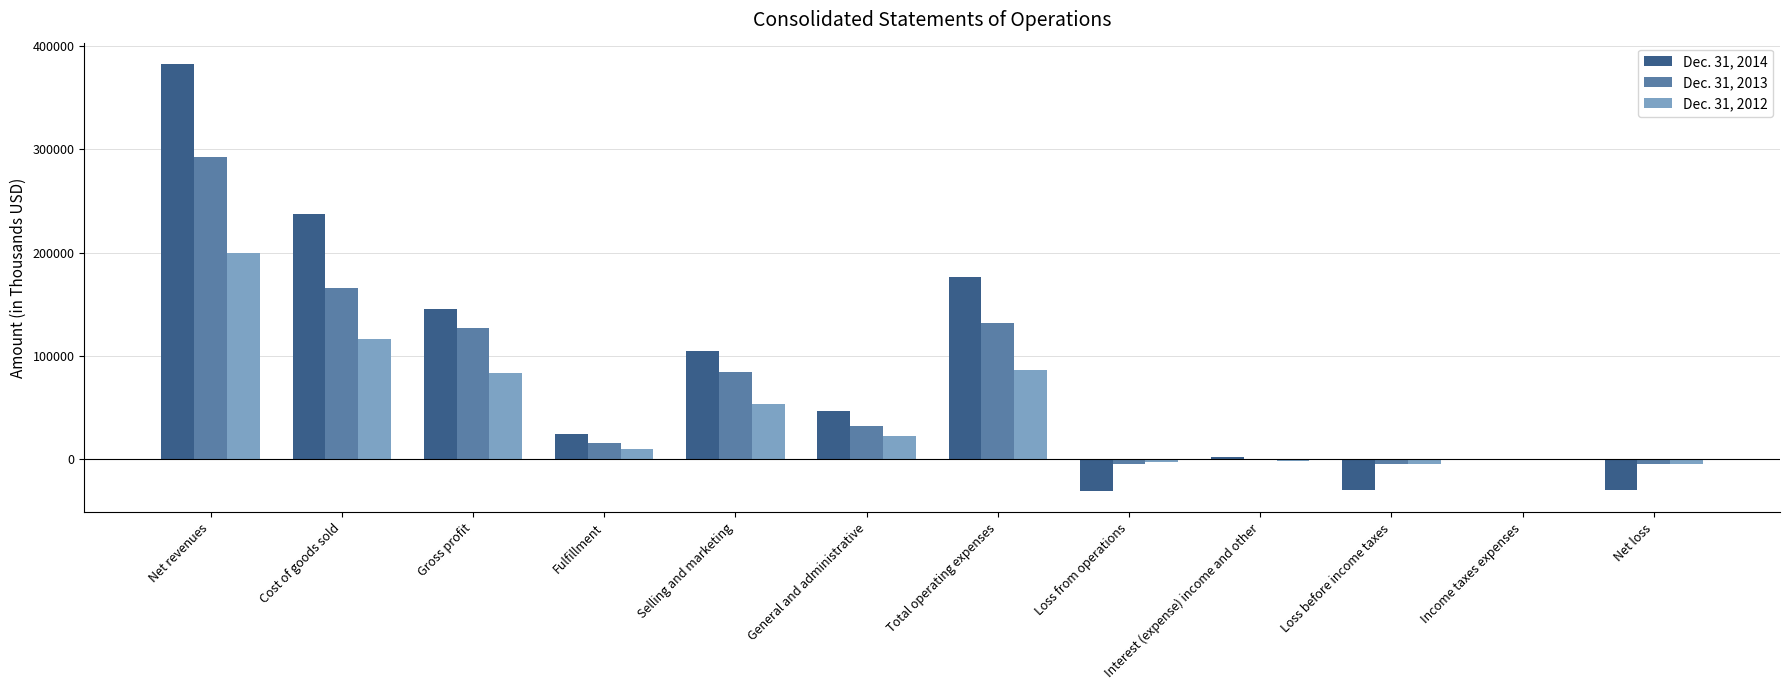

At which category is the sum across all series the highest?

Net revenues